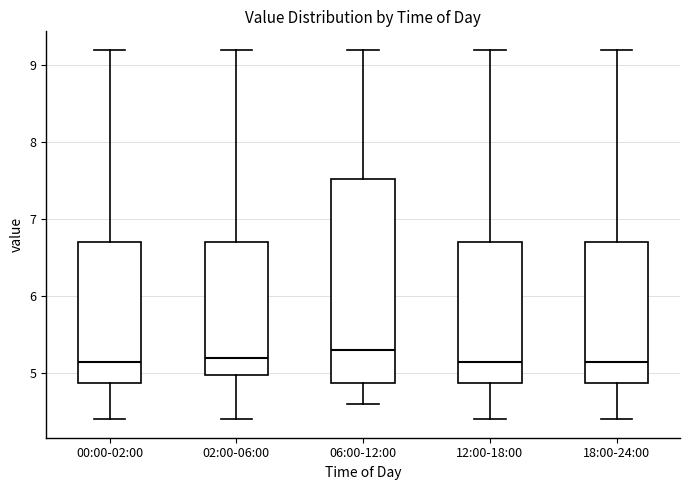

Reading left to right, read every box against the y-axis: the position of its median line, the range the box covers, and the ends of its whiskers. The values are not printed on the chart, so give them approximately, as read against the axis.

00:00-02:00: median 5.2, box 4.9 to 6.7, whiskers 4.4 to 9.2
02:00-06:00: median 5.2, box 5.0 to 6.7, whiskers 4.4 to 9.2
06:00-12:00: median 5.3, box 4.9 to 7.5, whiskers 4.6 to 9.2
12:00-18:00: median 5.2, box 4.9 to 6.7, whiskers 4.4 to 9.2
18:00-24:00: median 5.2, box 4.9 to 6.7, whiskers 4.4 to 9.2